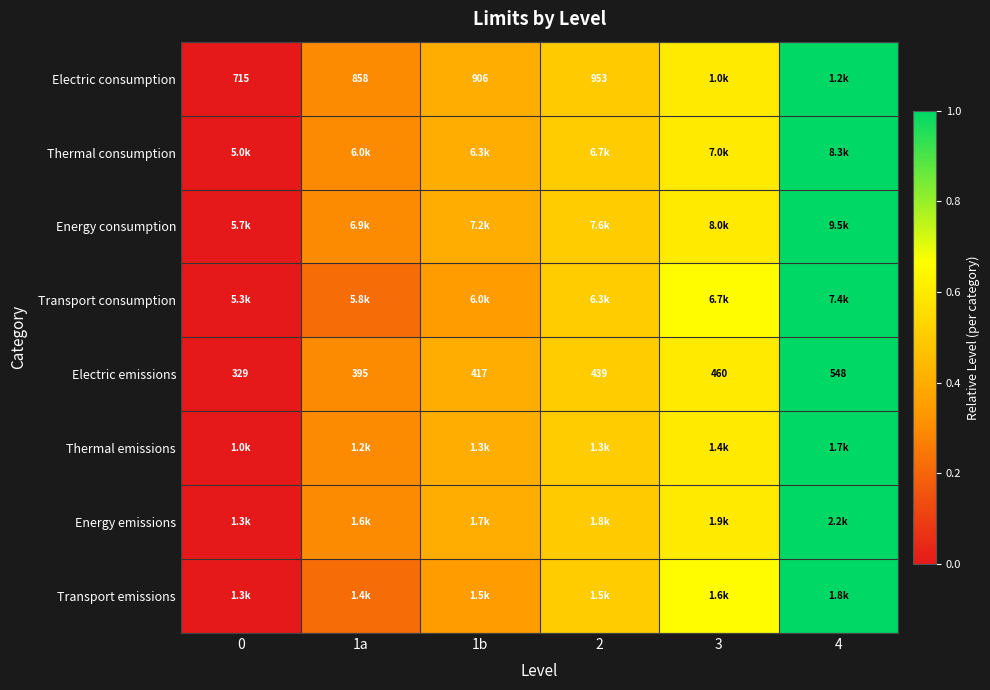

The value of Thermal consumption at 1b is 0.4. True or false?

True